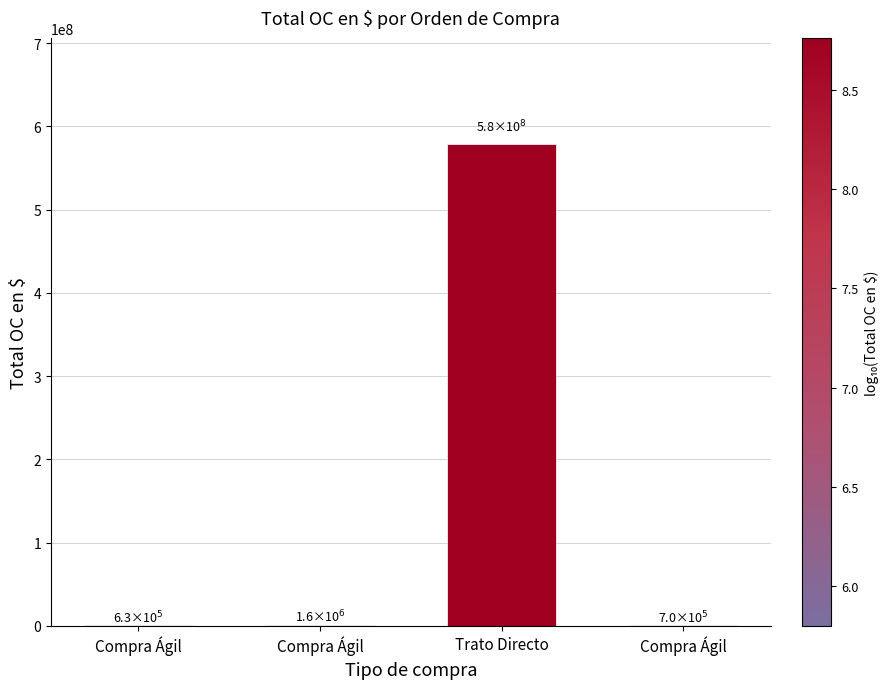

Are the bars horizontal?

No